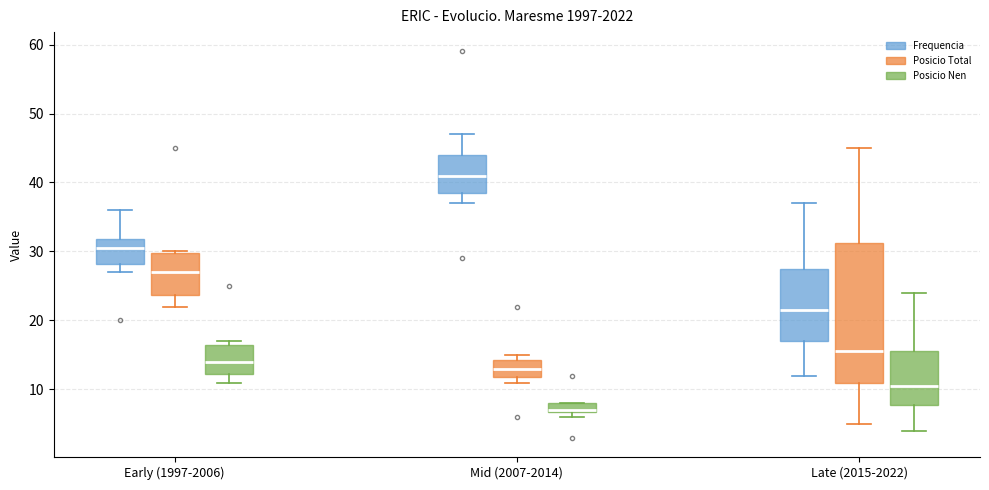

Comparing the boxes themselves (not the whiskers), which one is the tallest?

Late (2015-2022) (Posicio Total)